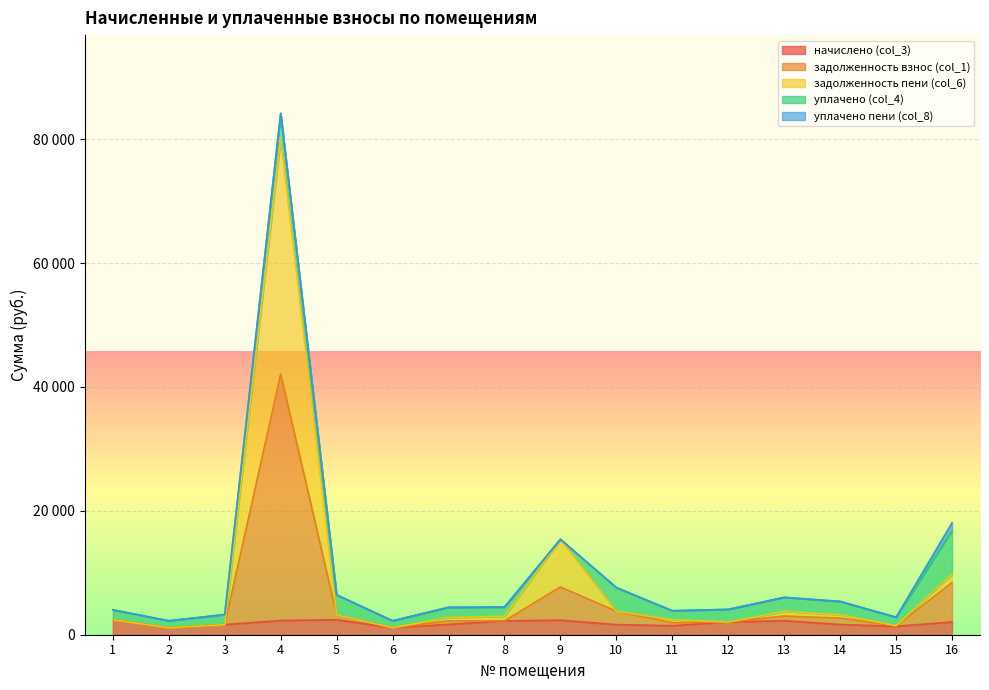

Which series has the largest total across all categories?

задолженность взнос (col_1)